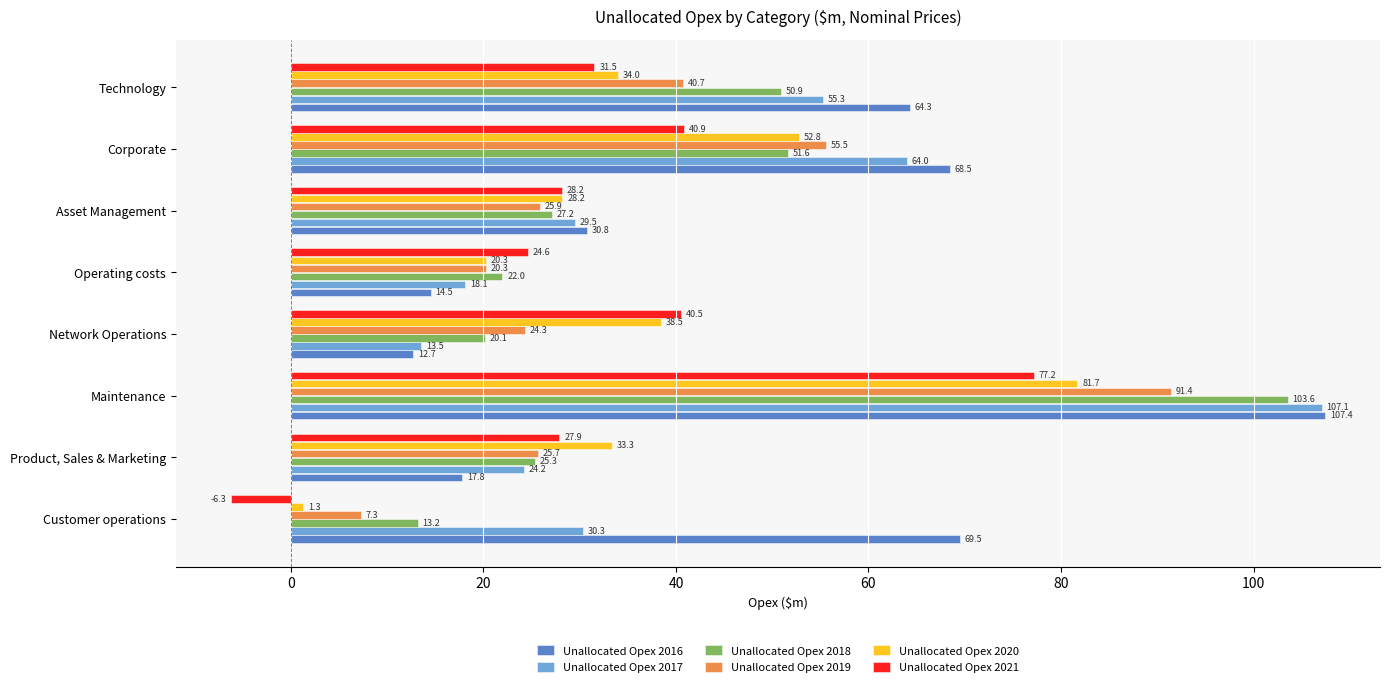

At which label is Unallocated Opex 2019 closest to 49?

Corporate